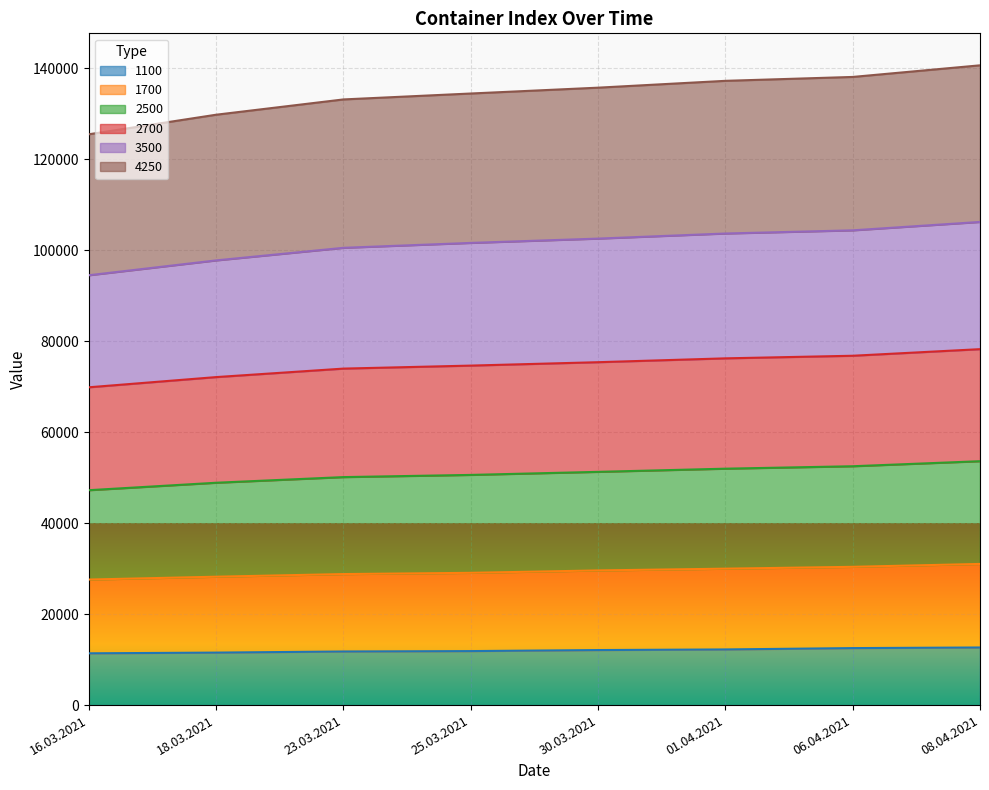

What is the total value across all series at 16.03.2021?

125530